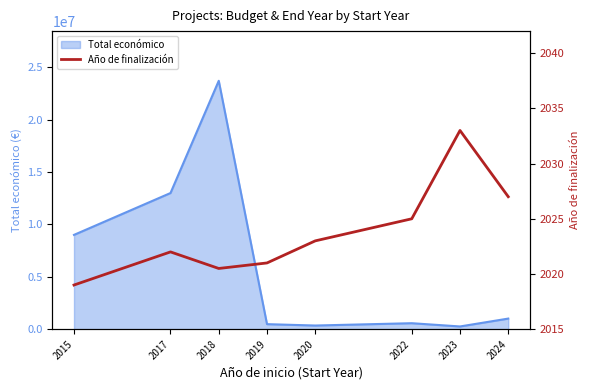

At which label is the value closest to 2026?

2022